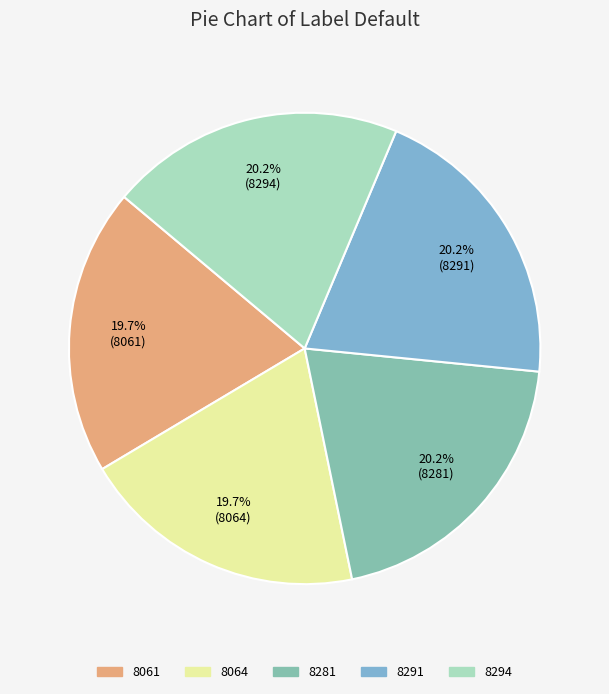

What percentage is the 8061 slice, to the nearest percent?

20%